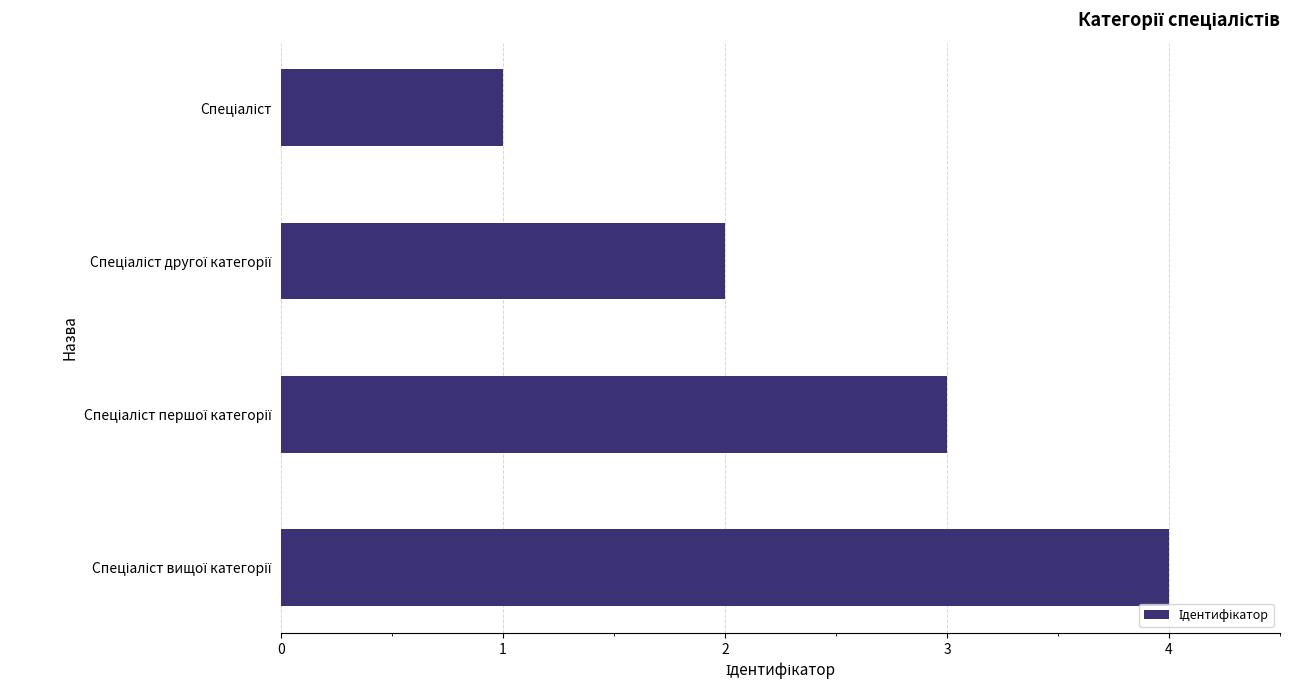

What is the sum of all values?

10